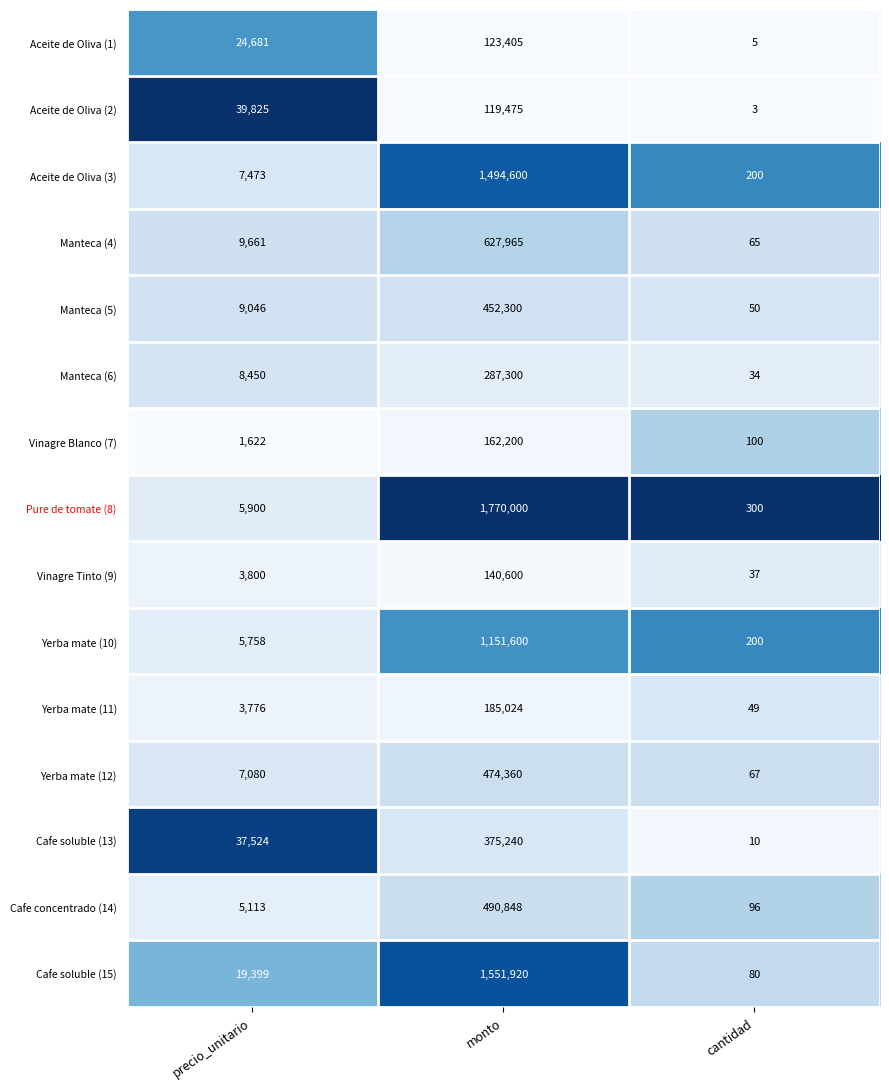

Which series changed the most between precio_unitario and monto?

Pure de tomate (8)